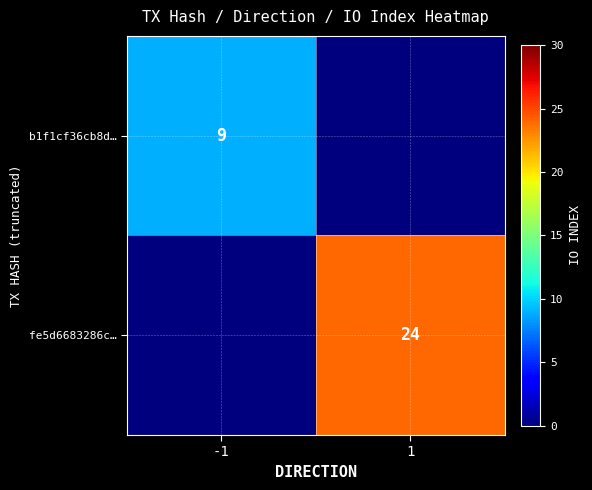

Between -1 and 1, which is larger?

-1